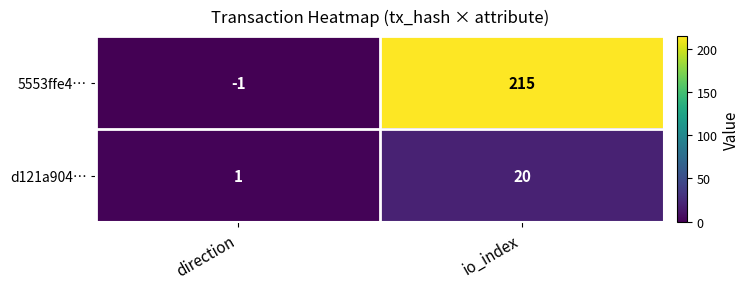

What is the difference between the highest and lowest values at direction?

2